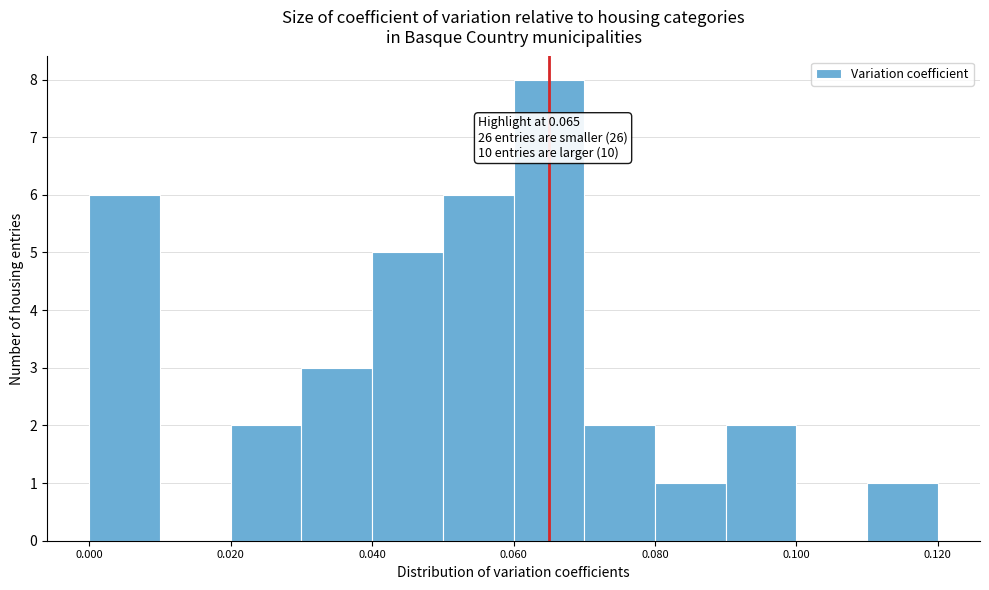

Over which range of the x-axis is the bar tallest?

0.06 to 0.07